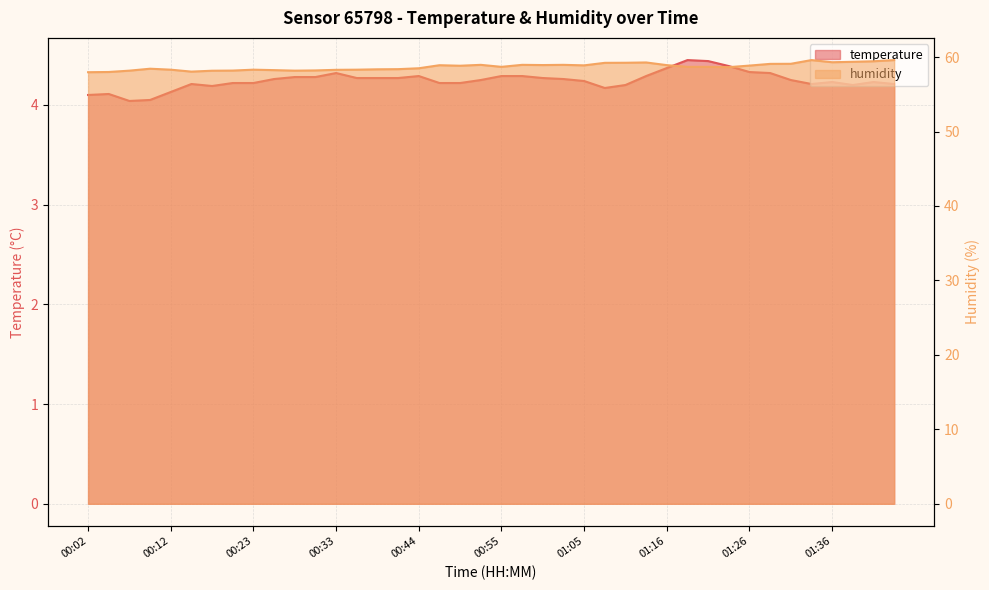

What is the label of the 1st point from the right?

01:43